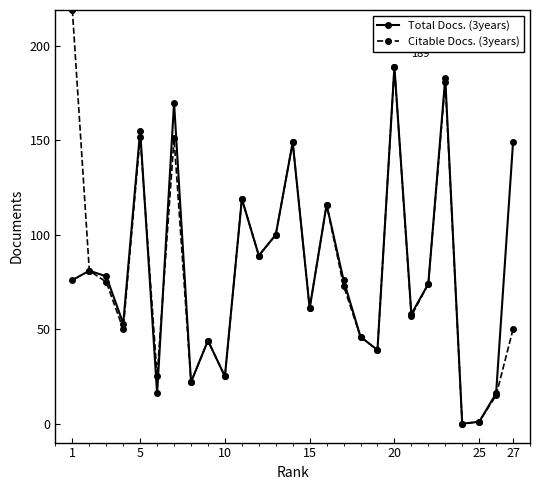

What are all the series names shown in the legend?

Total Docs. (3years), Citable Docs. (3years)